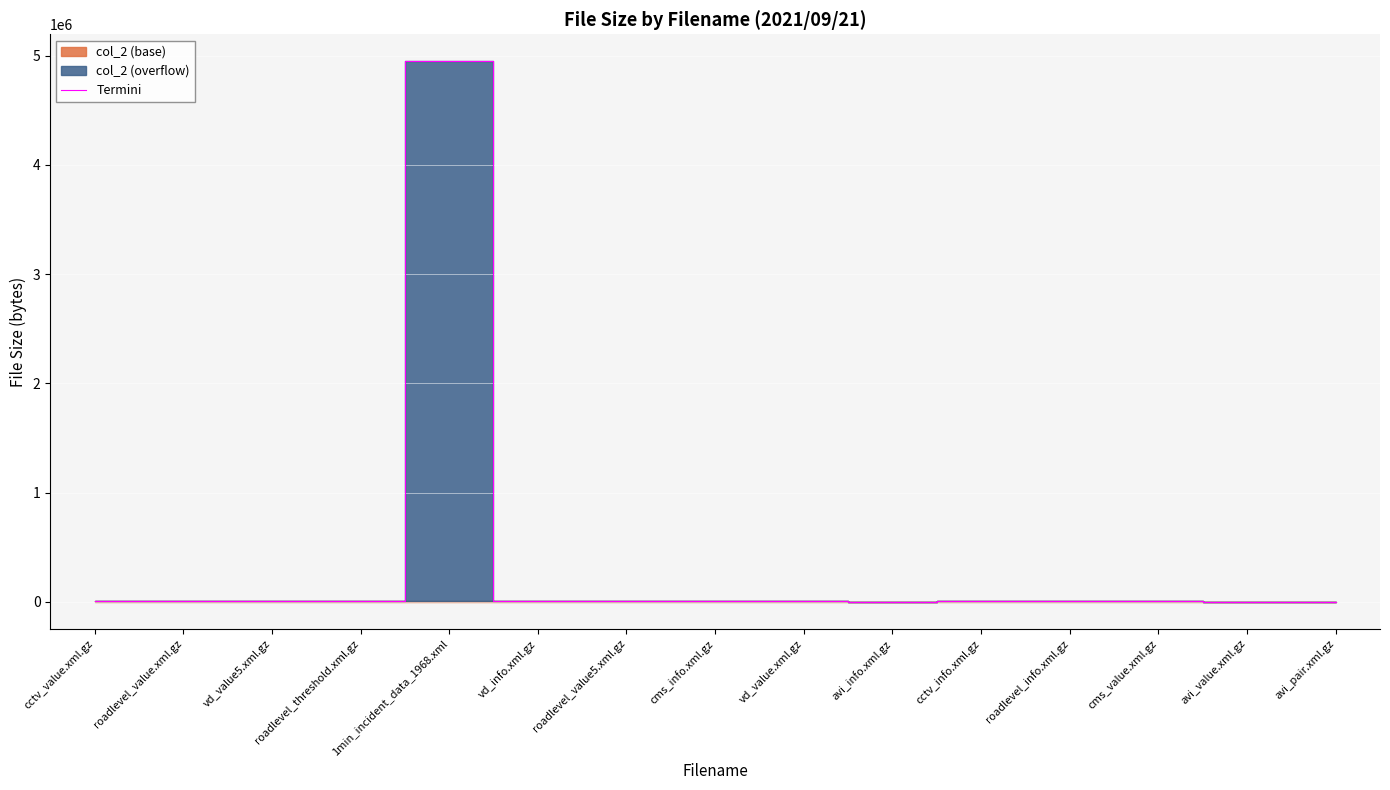

The chart shows a value of 3613 at vd_value5.xml.gz. True or false?

True